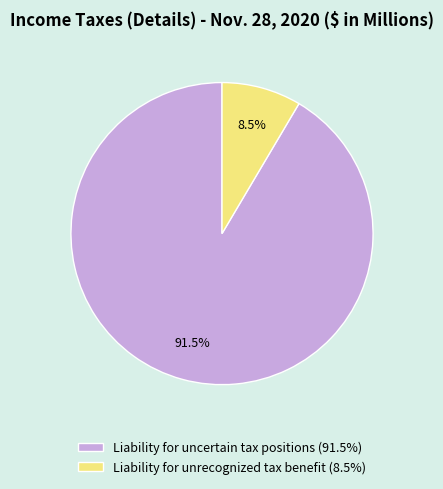

What is the smallest slice in the pie chart?

Liability for unrecognized tax benefit